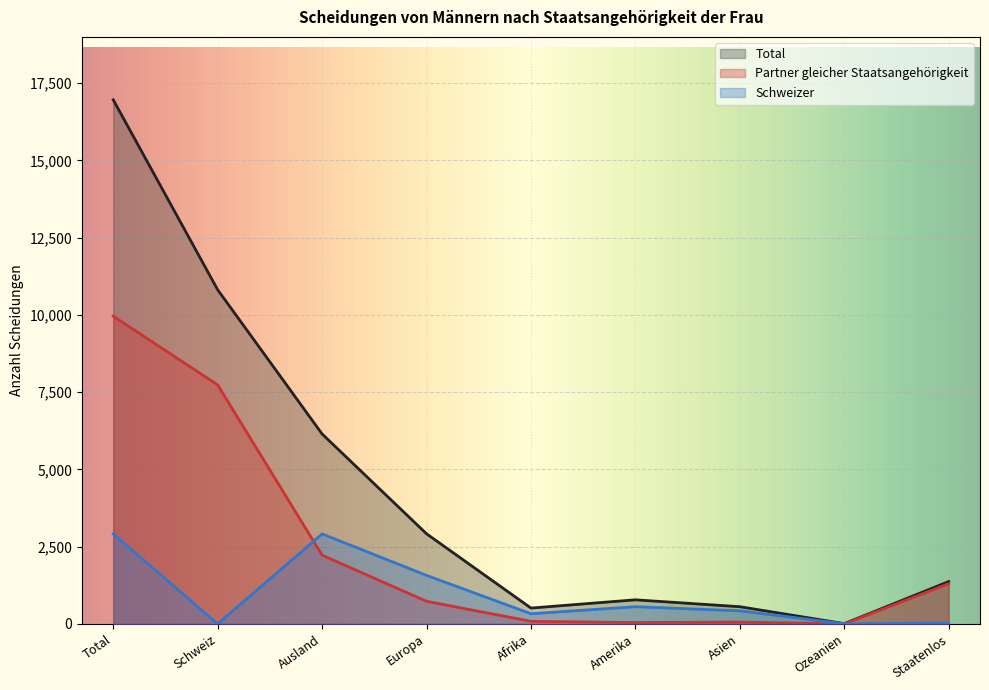

Does the chart display data point markers on the line(s)?

No